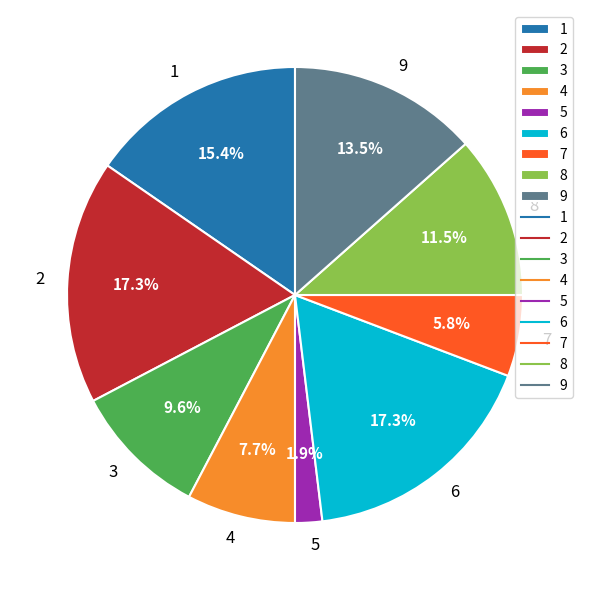

Does any single category account for the majority?

No